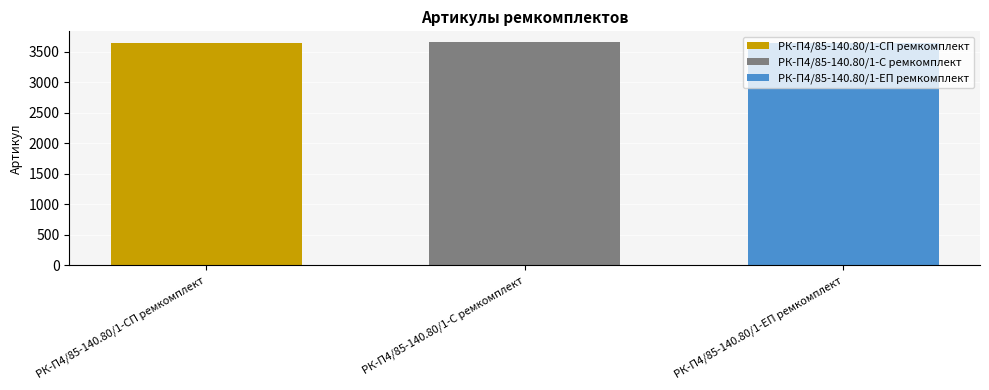

What is the smallest value displayed?

3647